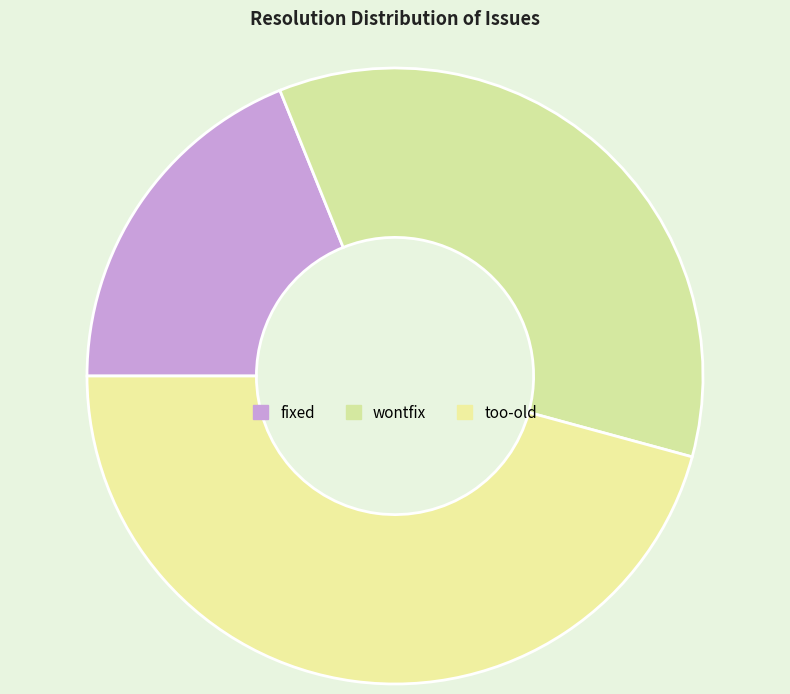

How many slices are in this pie chart?

3